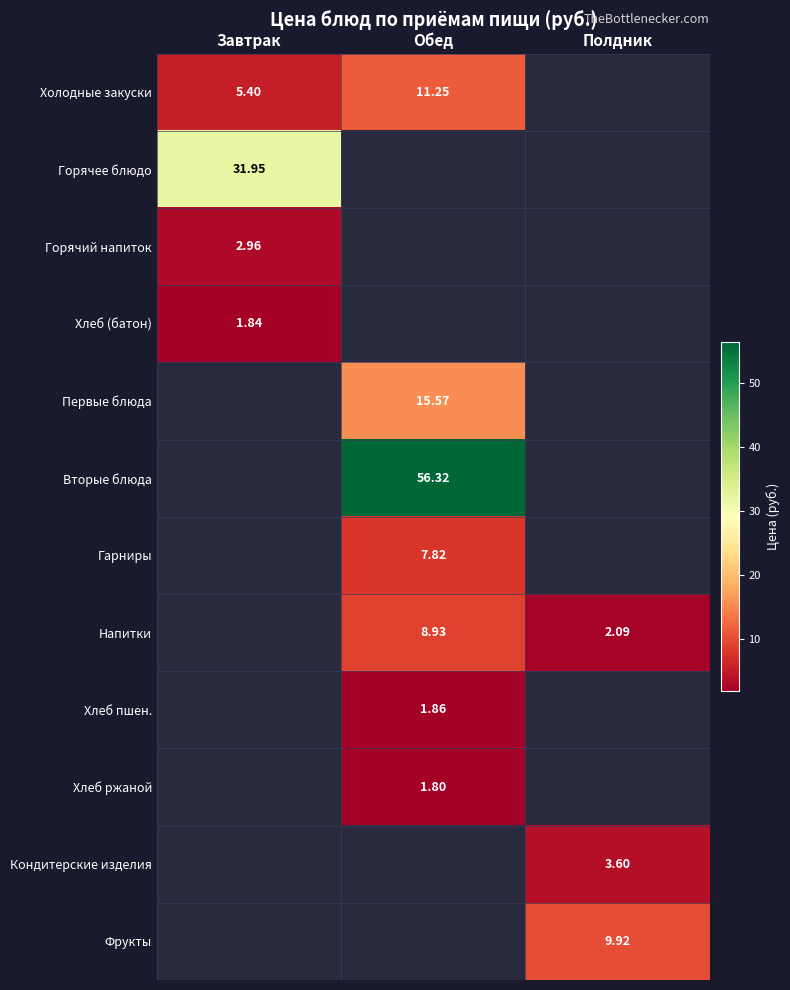

At how many categories does at least one series exceed 21?

2